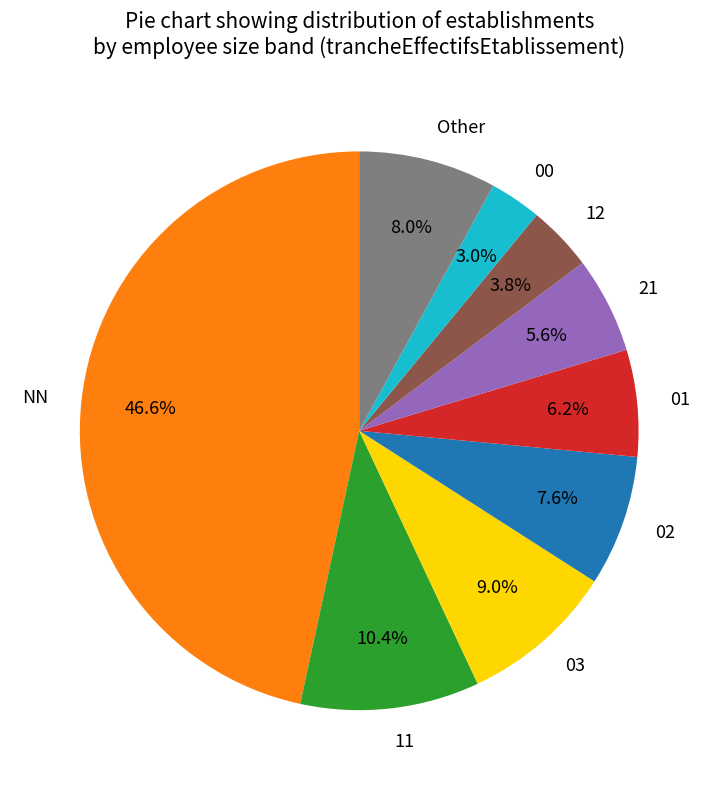

Which category has the biggest portion of the pie?

NN